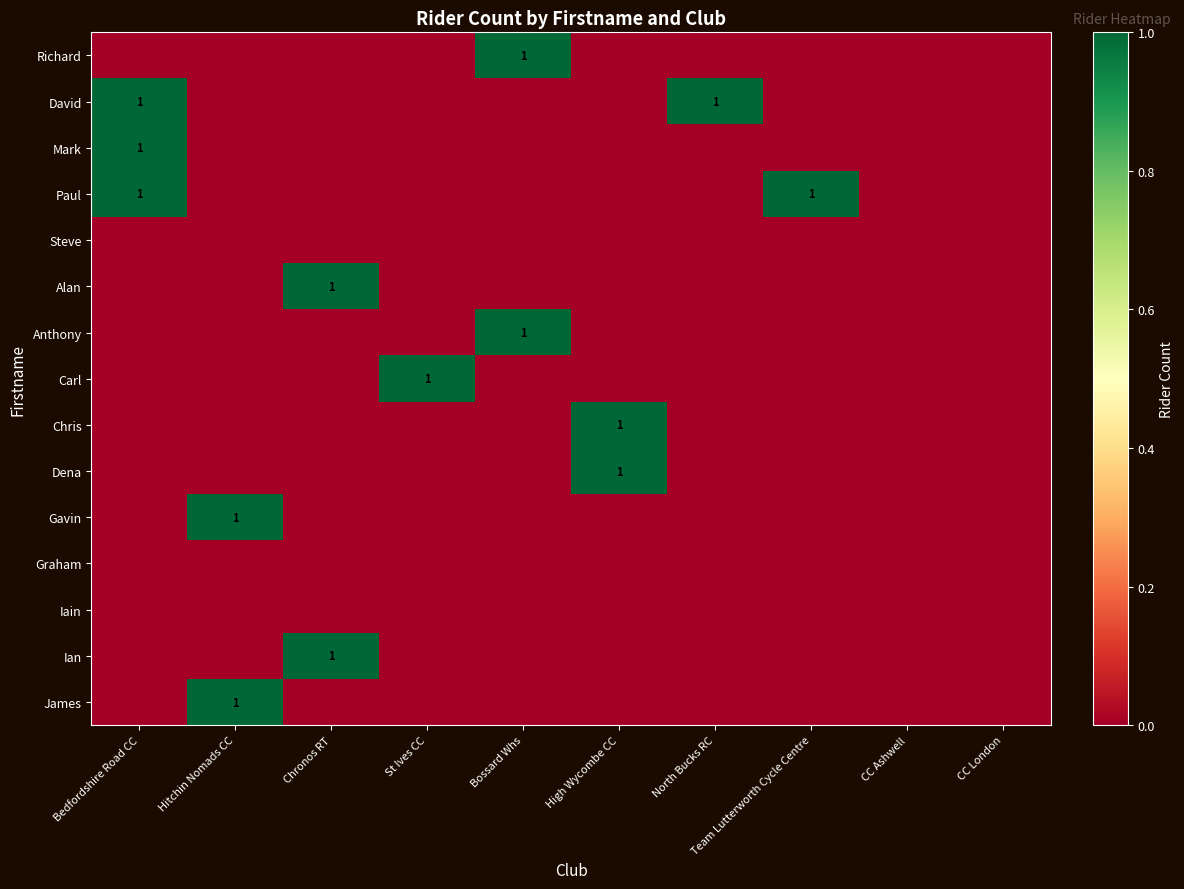

Rank the series at Bedfordshire Road CC from highest to lowest value.

David, Mark, Paul, Richard, Steve, Alan, Anthony, Carl, Chris, Dena, Gavin, Graham, Iain, Ian, James